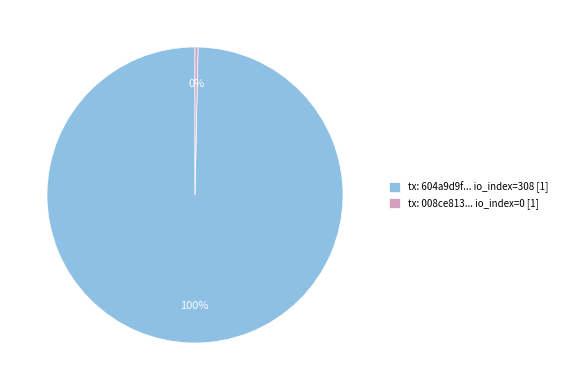

Rank the categories by value from highest to lowest.

tx: 604a9d9f... io_index=308 [1], tx: 008ce813... io_index=0 [1]